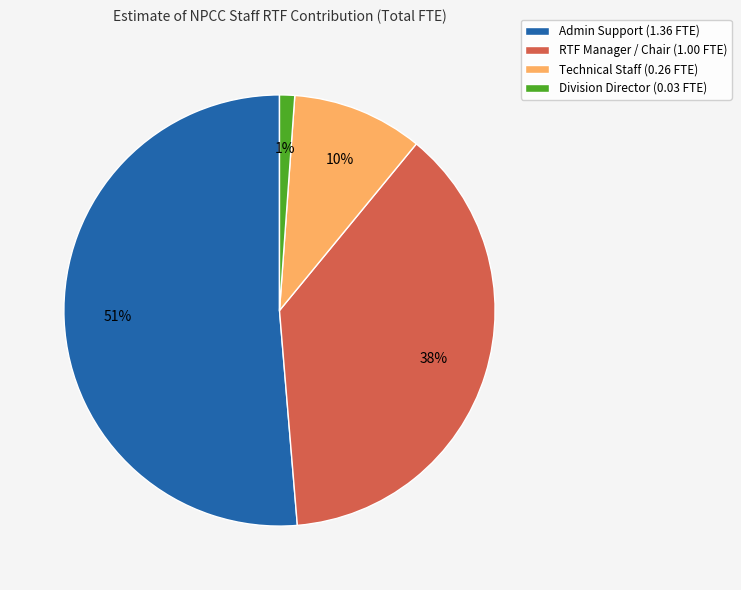

Does any single category account for the majority?

Yes